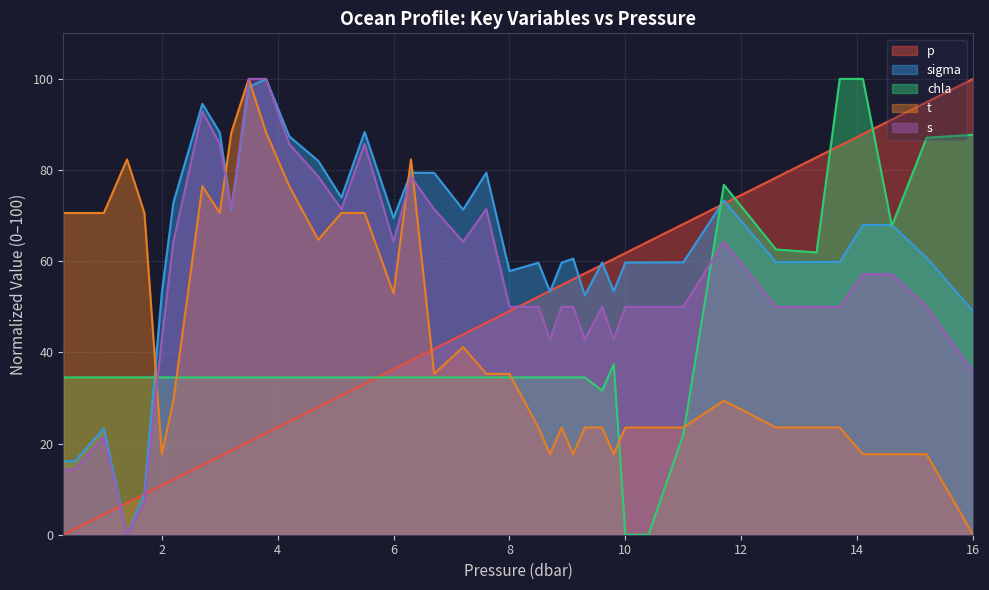

Which category has the lowest value across all series?

0.3